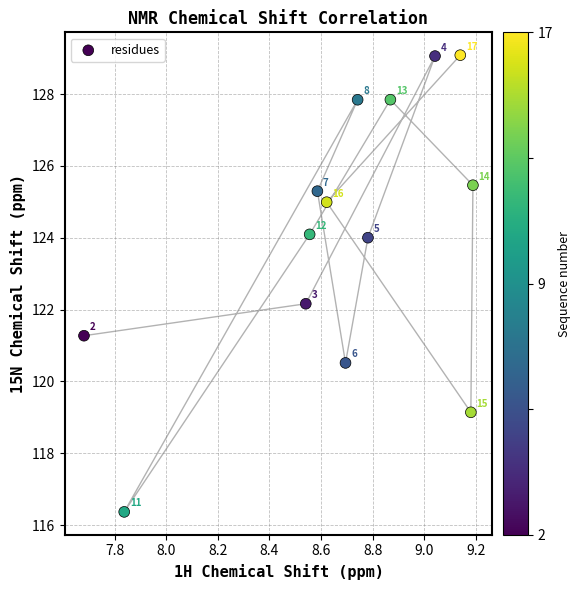

What Y value in the scatter plot is closest to 122?

122.2